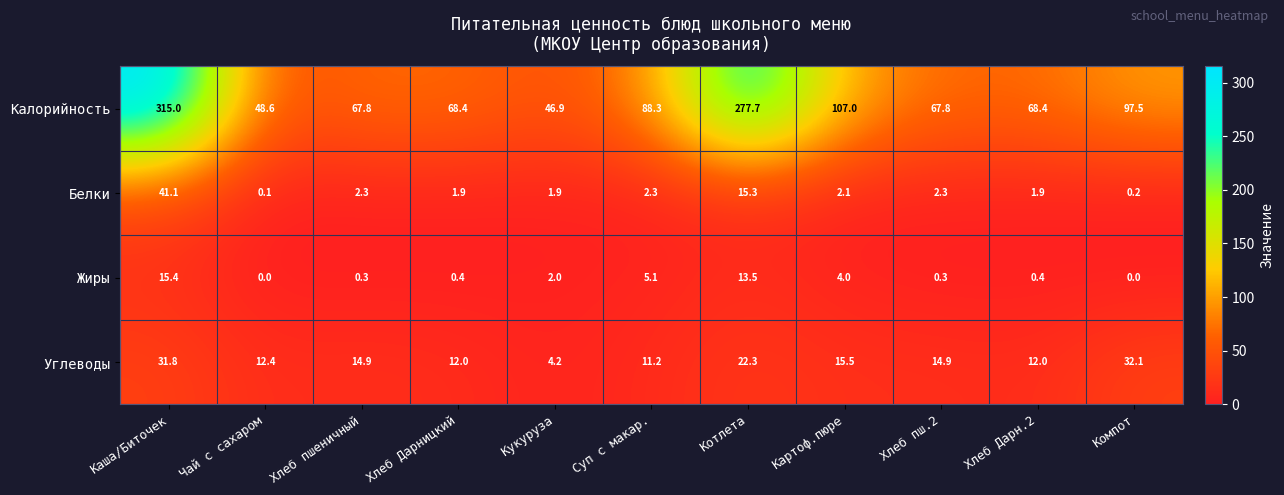

The value of Белки at Хлеб пш.2 is 2.3. True or false?

True